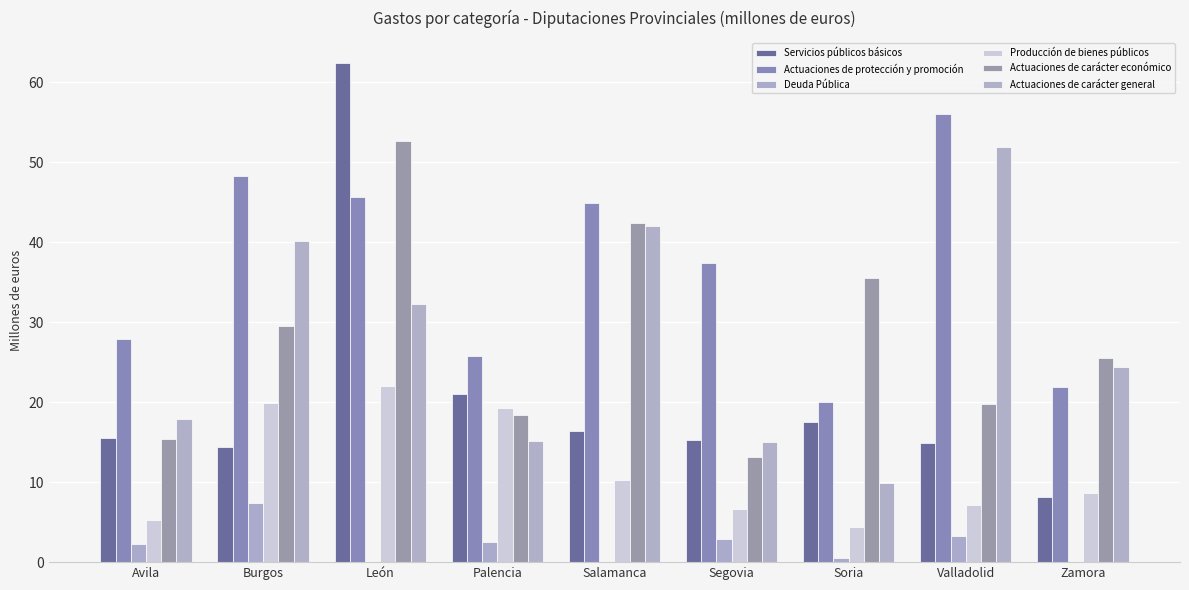

At which label does Deuda Pública reach its minimum?

León